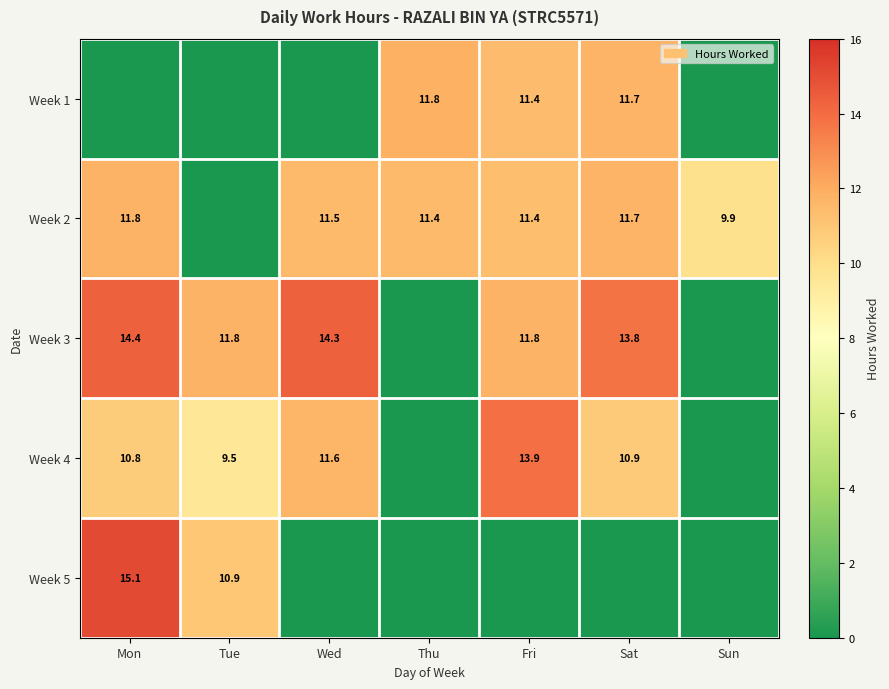

Is the value of Week 4 at Tue greater than the value of Week 3 at Wed?

No